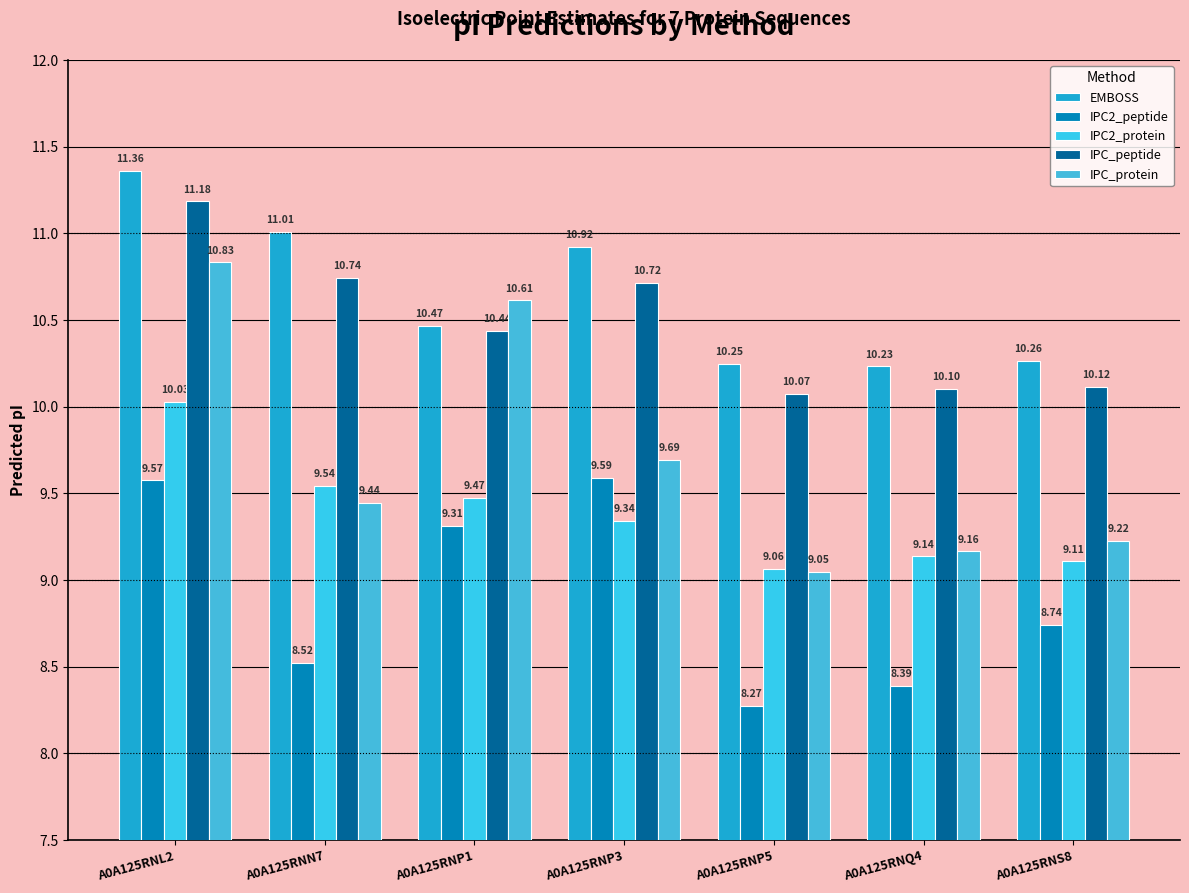

What is the label of the 7th bar from the right?

A0A125RNL2